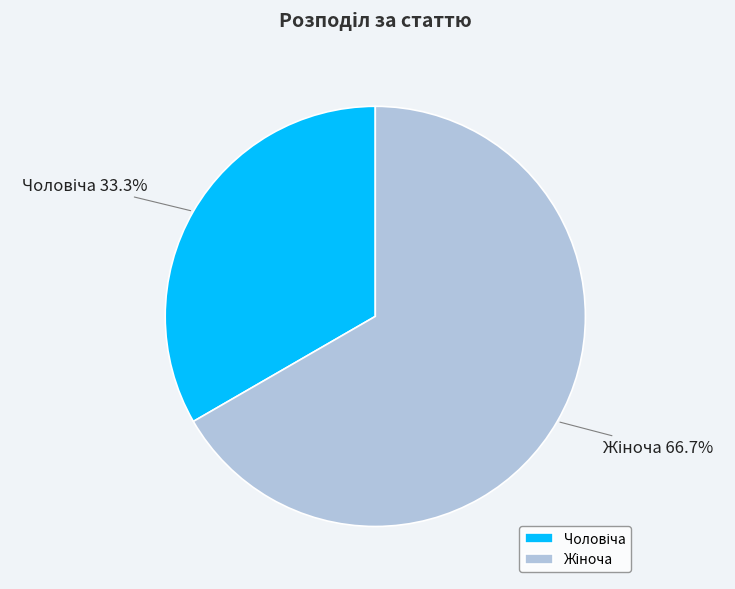

Does any single category account for the majority?

Yes